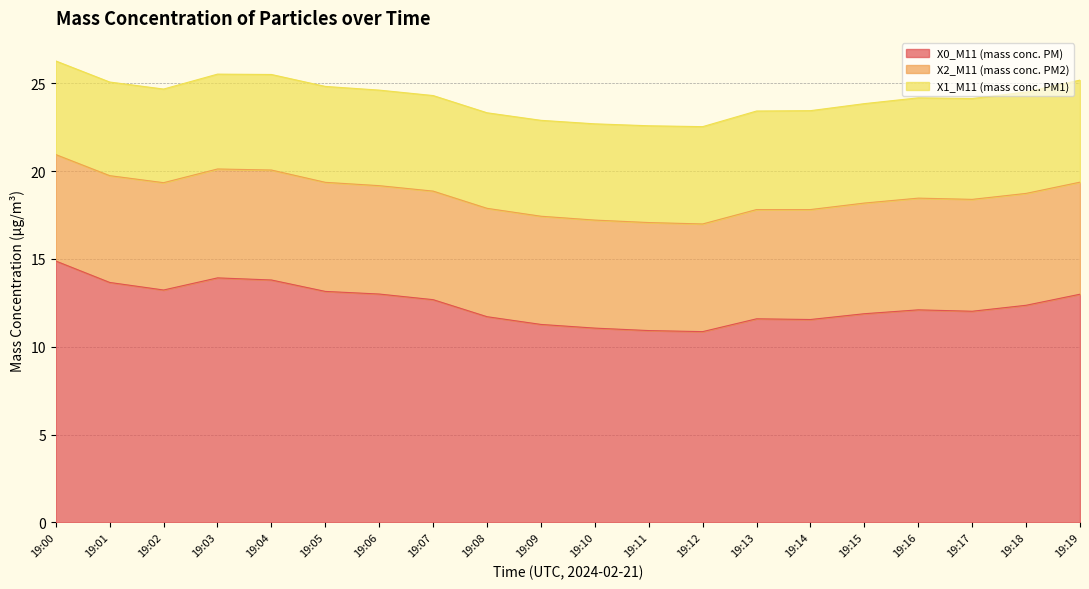

At which category does X0_M11 (mass conc. PM) reach its first local peak?

19:03